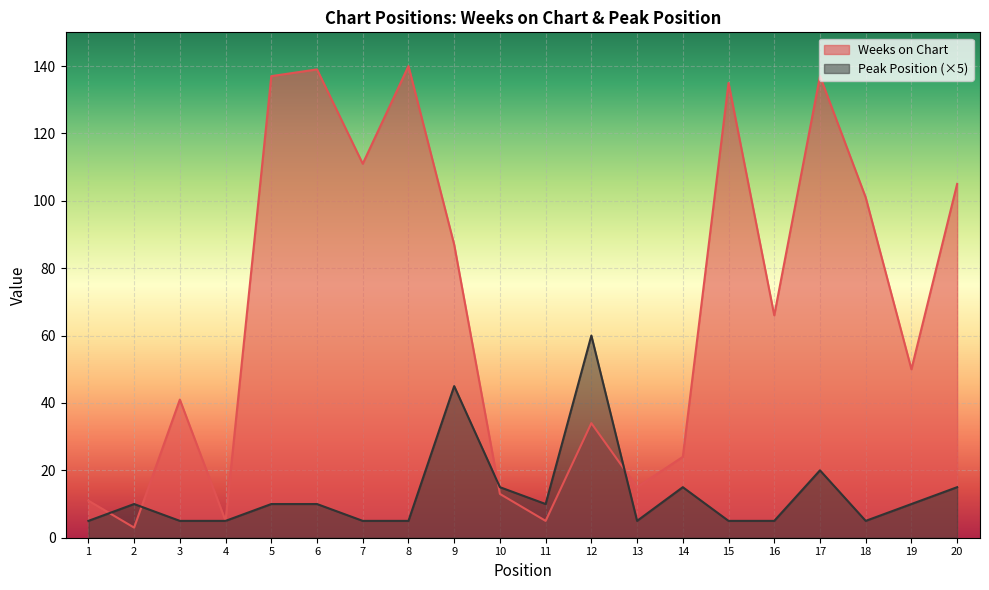

At 6, list the series in order from smallest to largest.

Peak Position (×5), Weeks on Chart